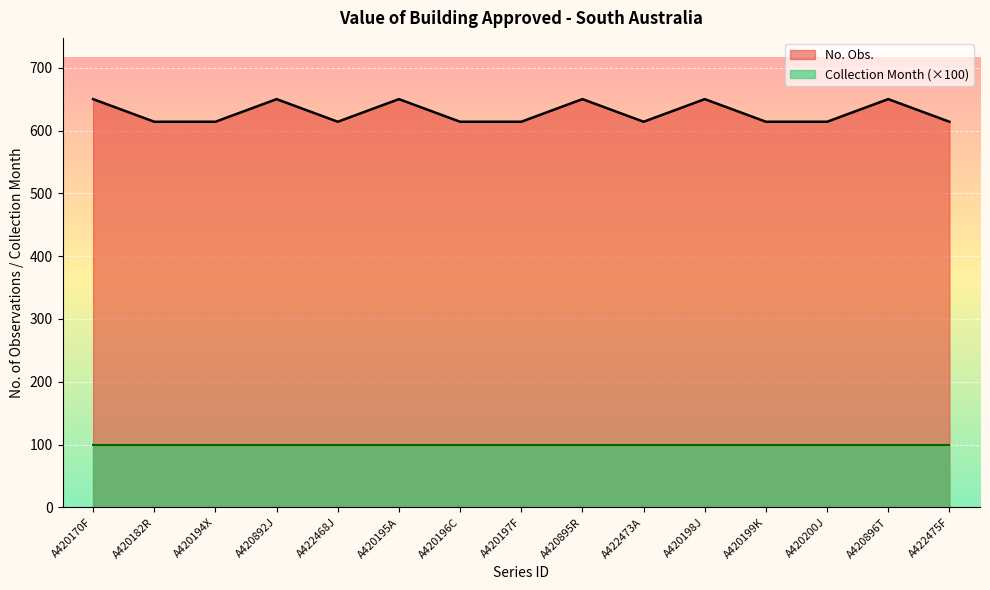

List the labels in order of value, largest first.

A420170F, A420892J, A420195A, A420895R, A420198J, A420896T, A420182R, A420194X, A422468J, A420196C, A420197F, A422473A, A420199K, A420200J, A422475F